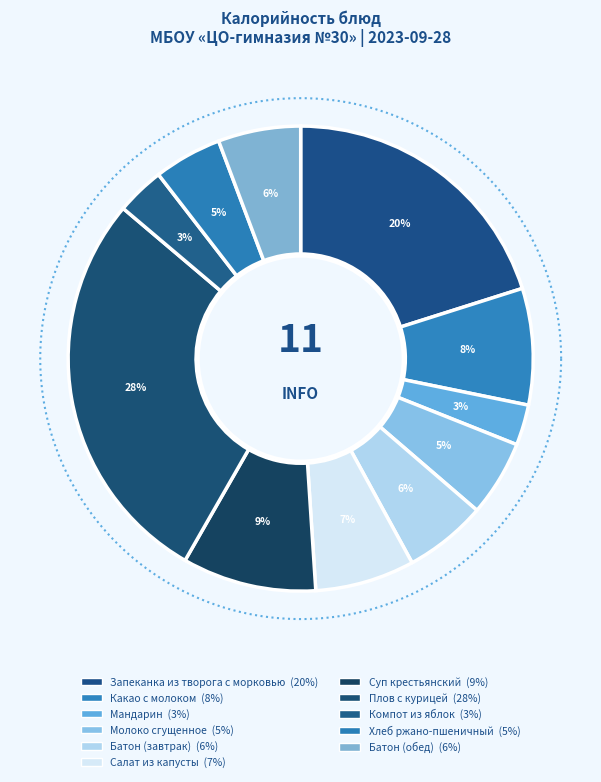

To the nearest percent, what is the combined percentage of Компот из яблок and Салат из капусты?

10%